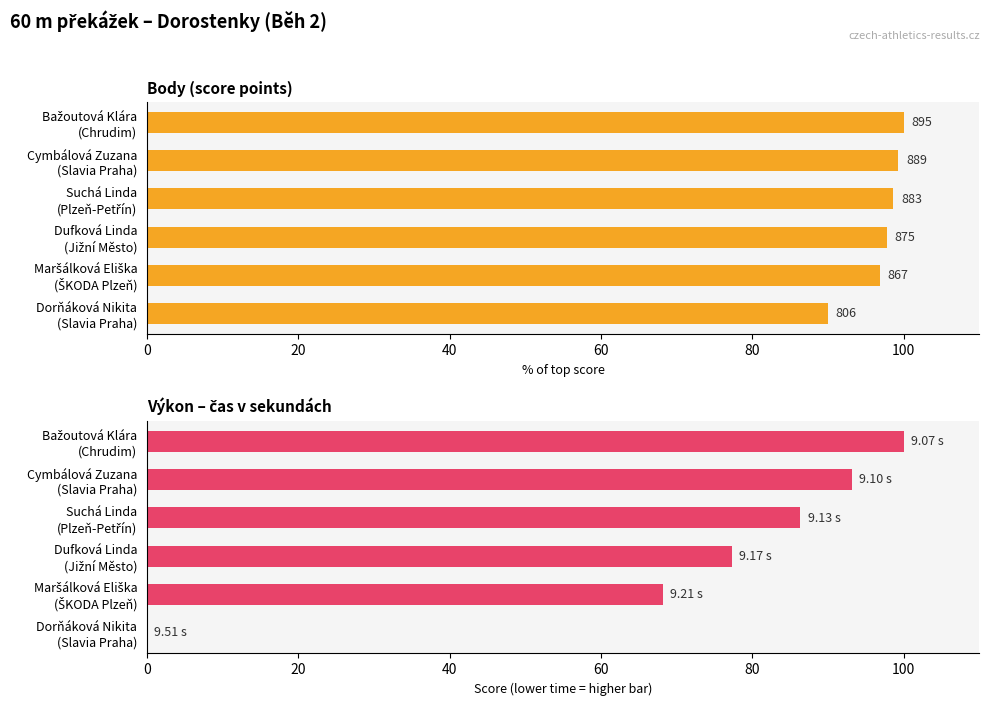

What is the value of the Výkon bar at the 1st from the left?

100.0